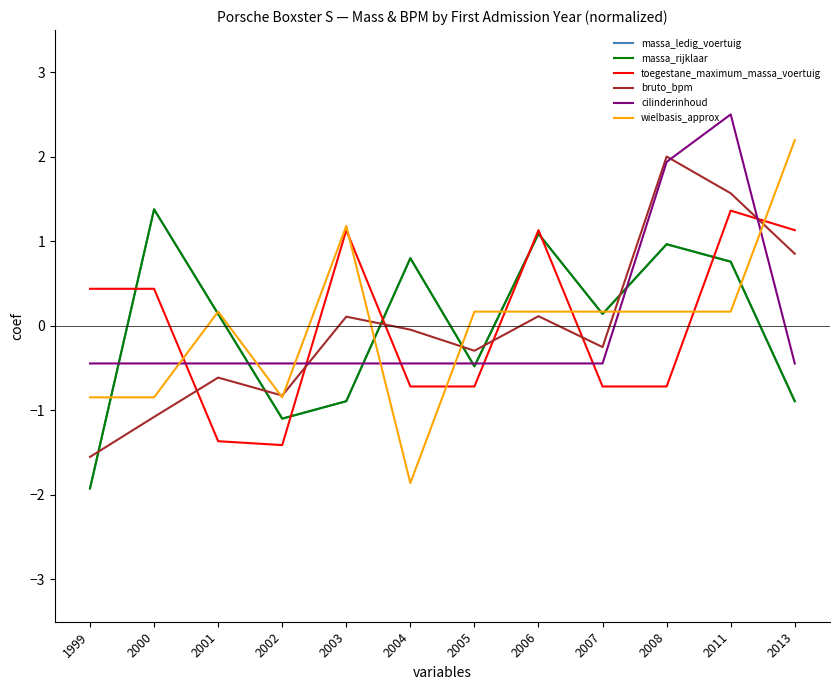

What is the smallest value displayed?

-1.9